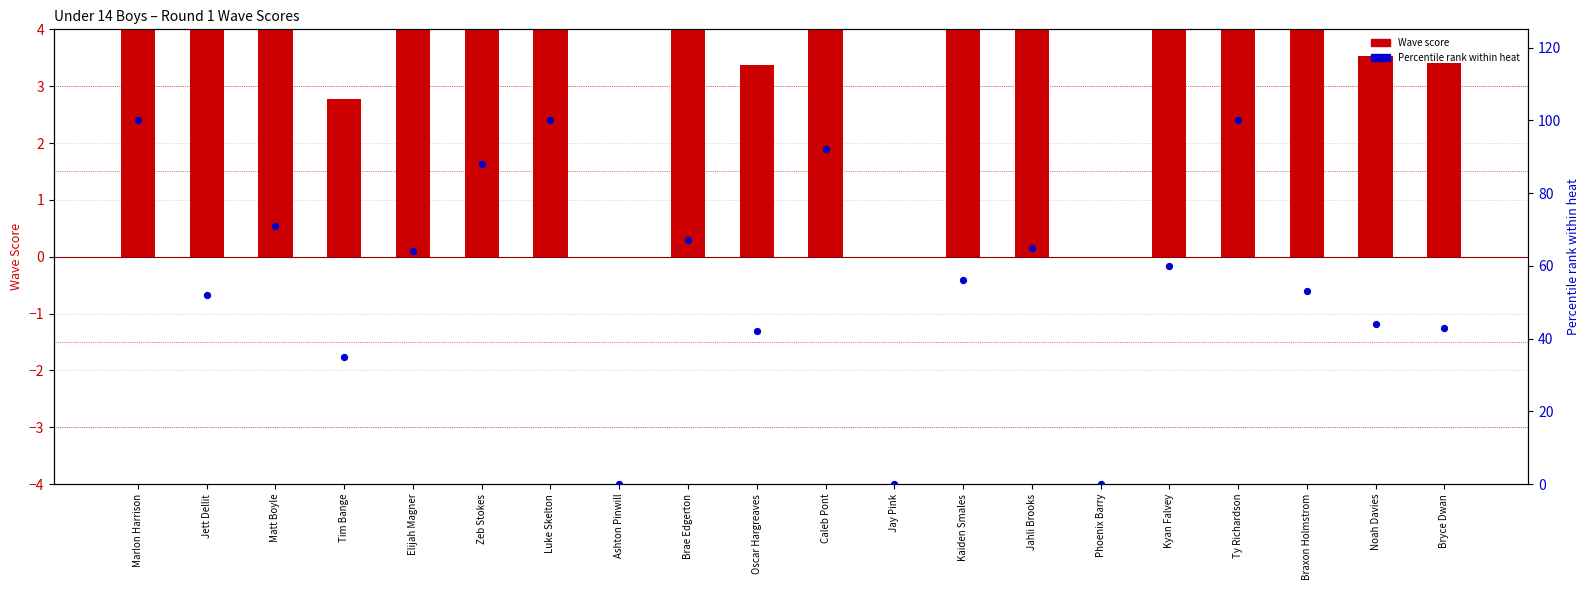

At which category is the sum across all series the highest?

Marlon Harrison